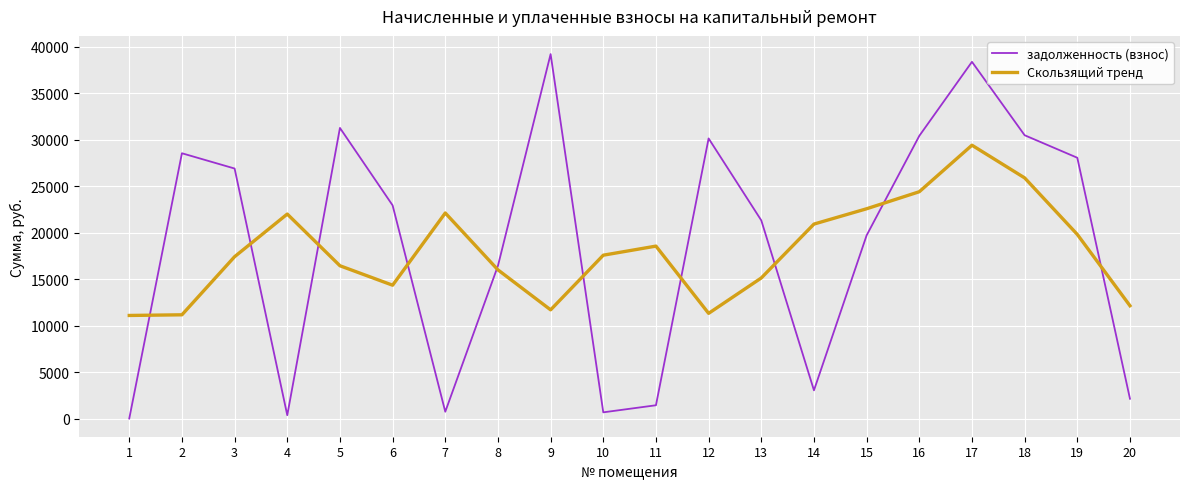

What is the total value across all series at 12?

41456.7